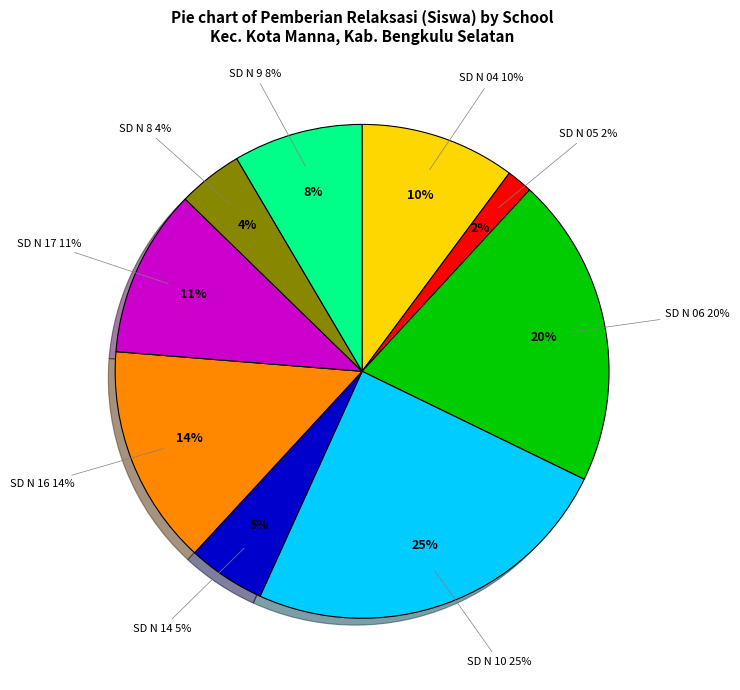

What percentage is the SD NEGERI 9 BENGKULU SELATAN slice, to the nearest percent?

8%